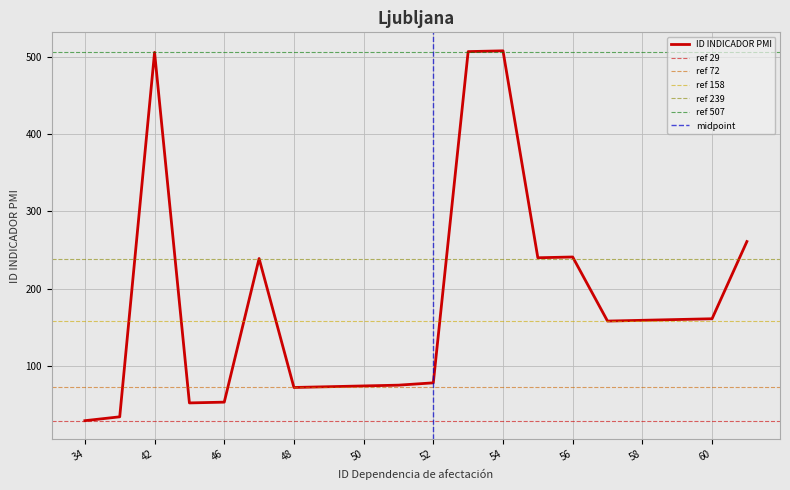

What is the value of the 5th point from the left?

53